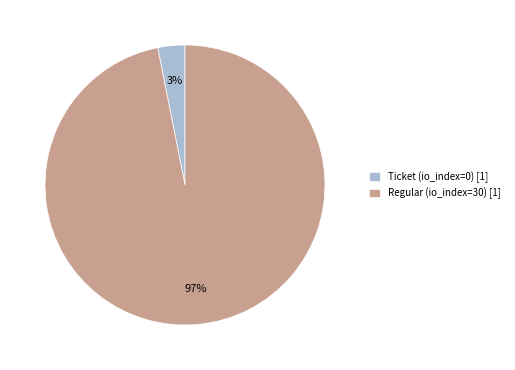

How many slices are in this pie chart?

2